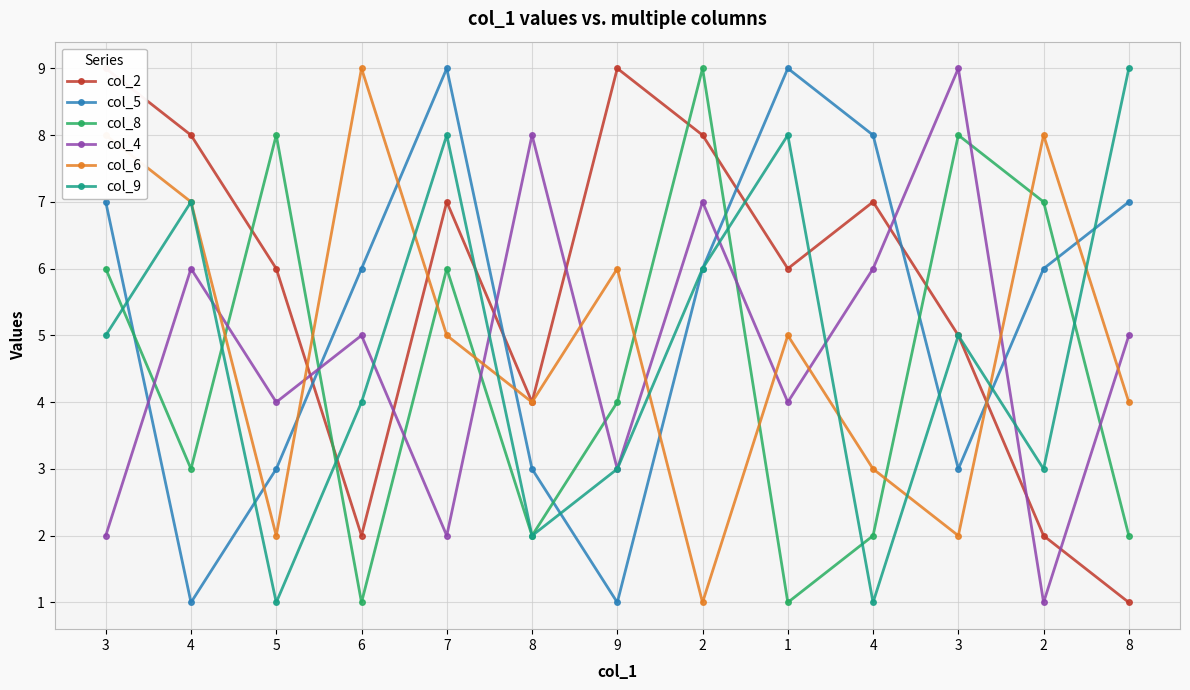

What is the spread (max minus min) of values at 2?

8